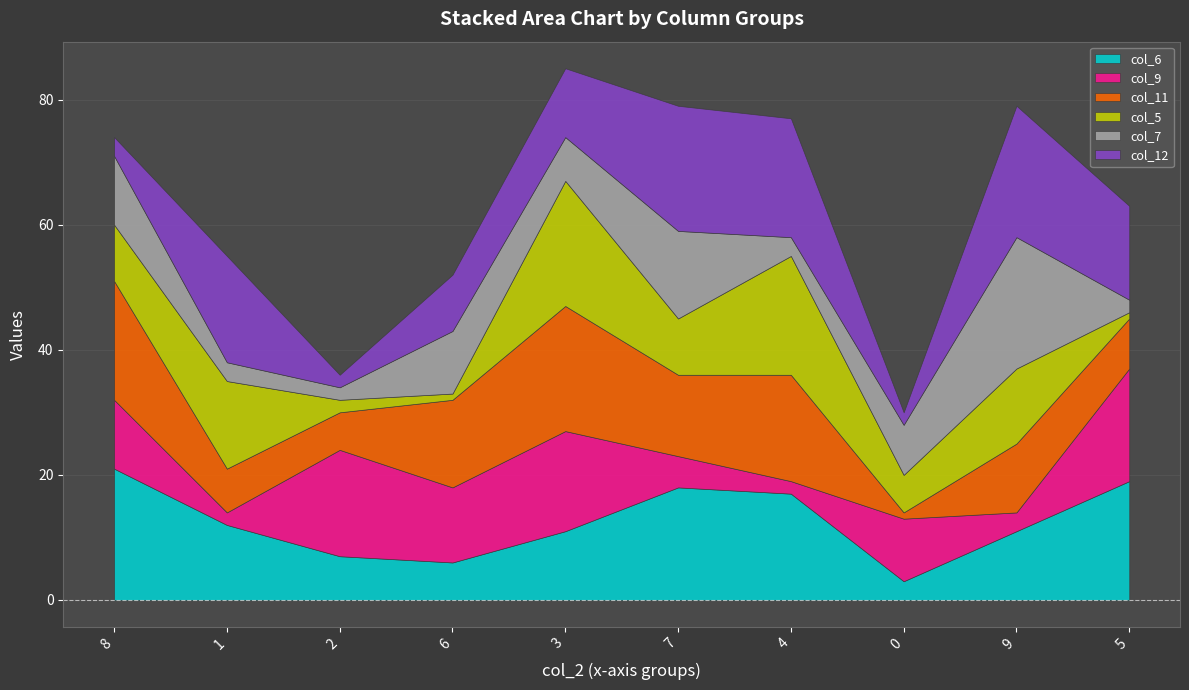

Where is the first local maximum for col_9?

2